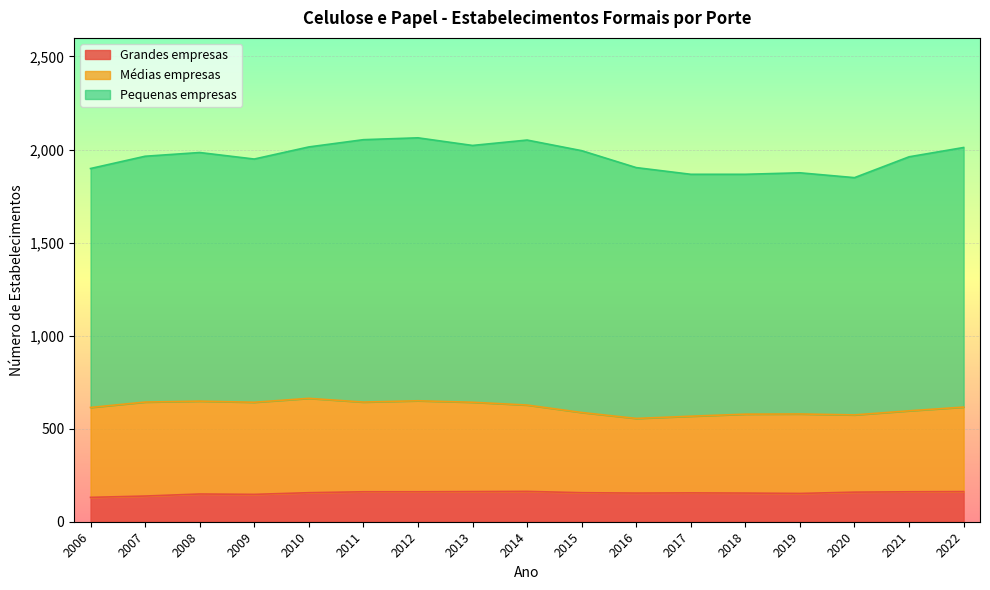

Which label corresponds to the smallest value in the chart?

2006